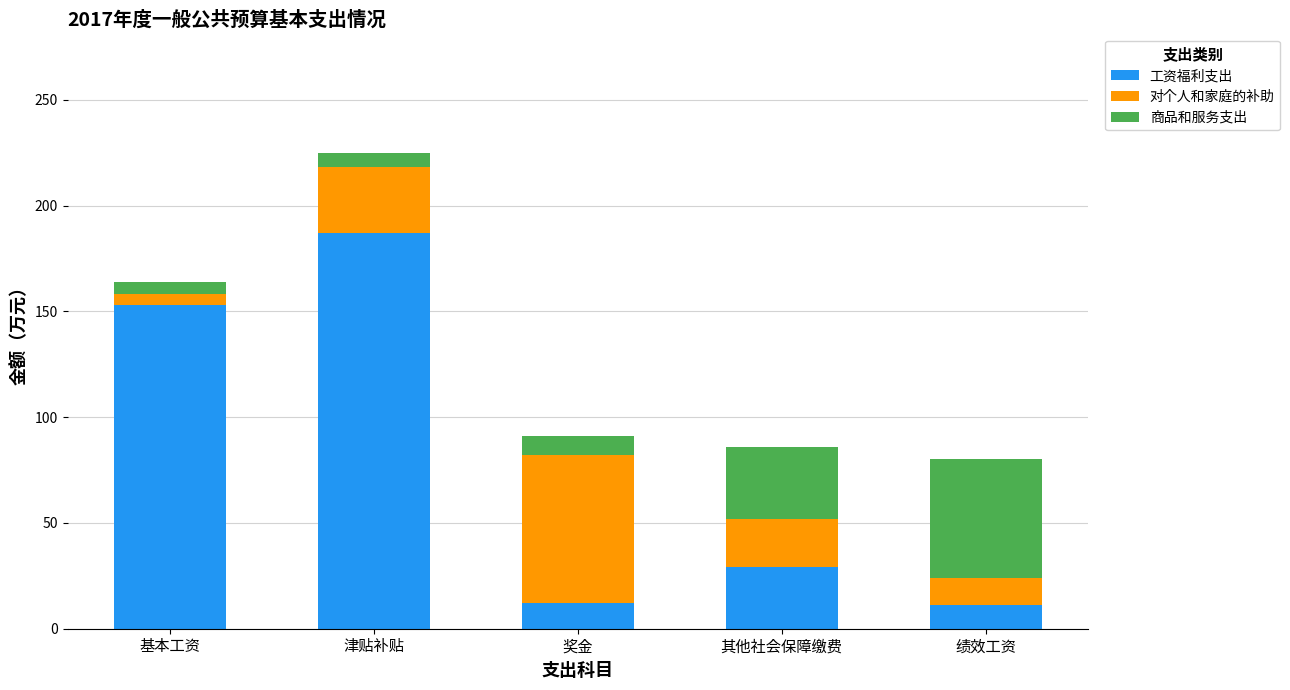

What is the sum of the 工资福利支出 values at 其他社会保障缴费 and 绩效工资?

40